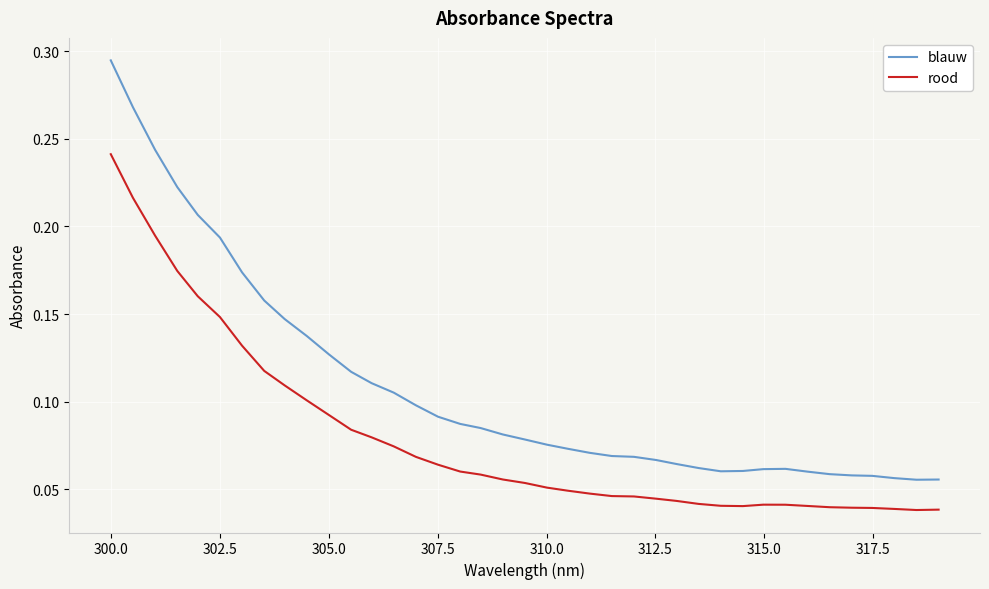

What is the sum of all rood values?

3.1